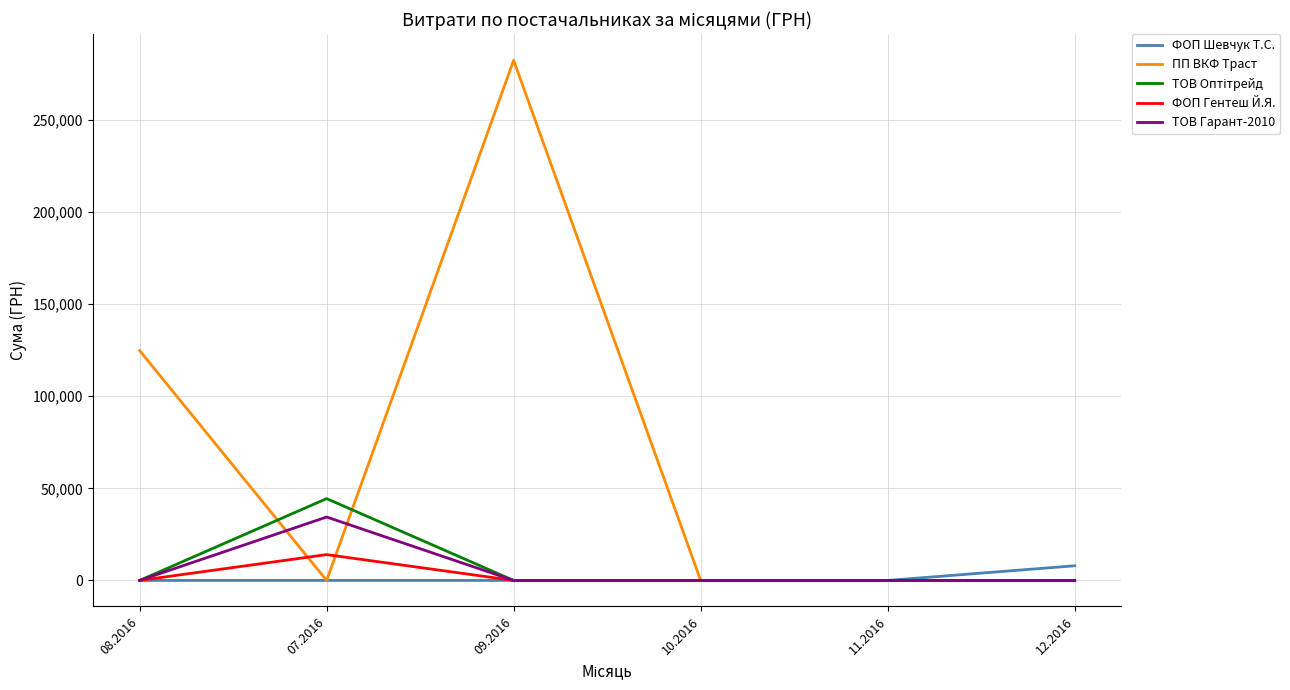

Is this an area chart (filled region under the line)?

No